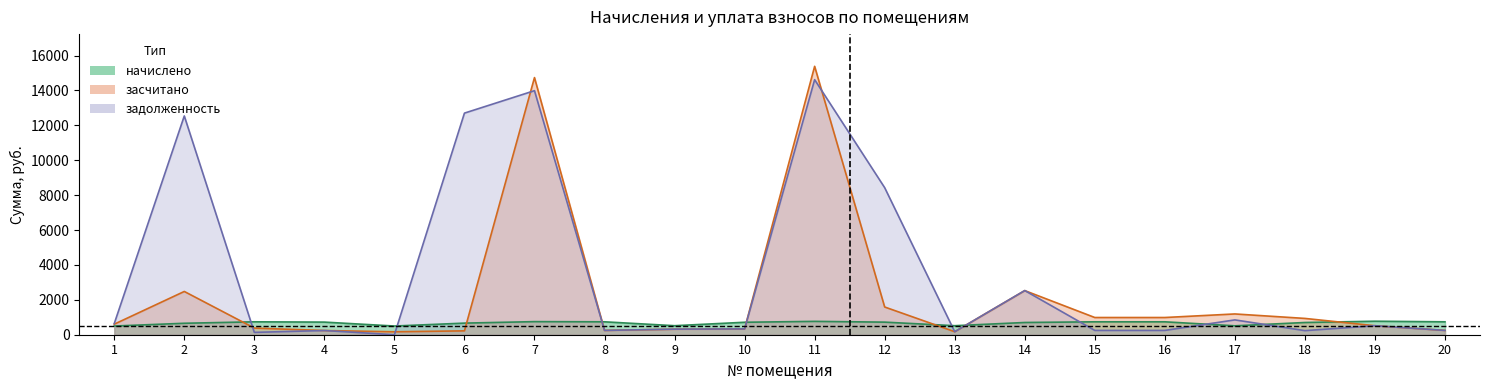

True or false: засчитано and начислено intersect in this chart.

True